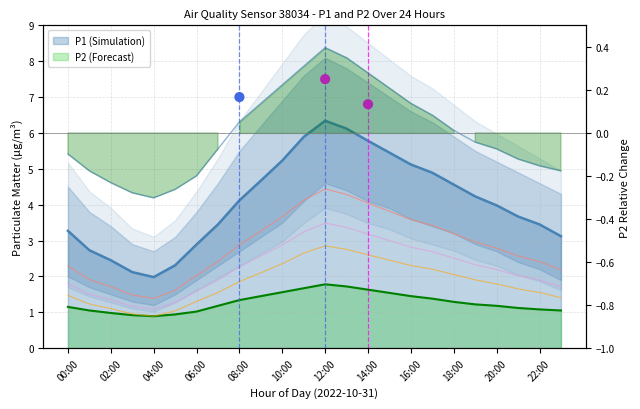

Is the value of P1 at 05:00 greater than the value of P1_lower at 12:00?

No